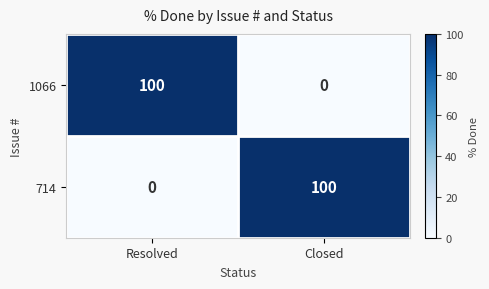

At which label does 1066 reach its minimum?

Closed